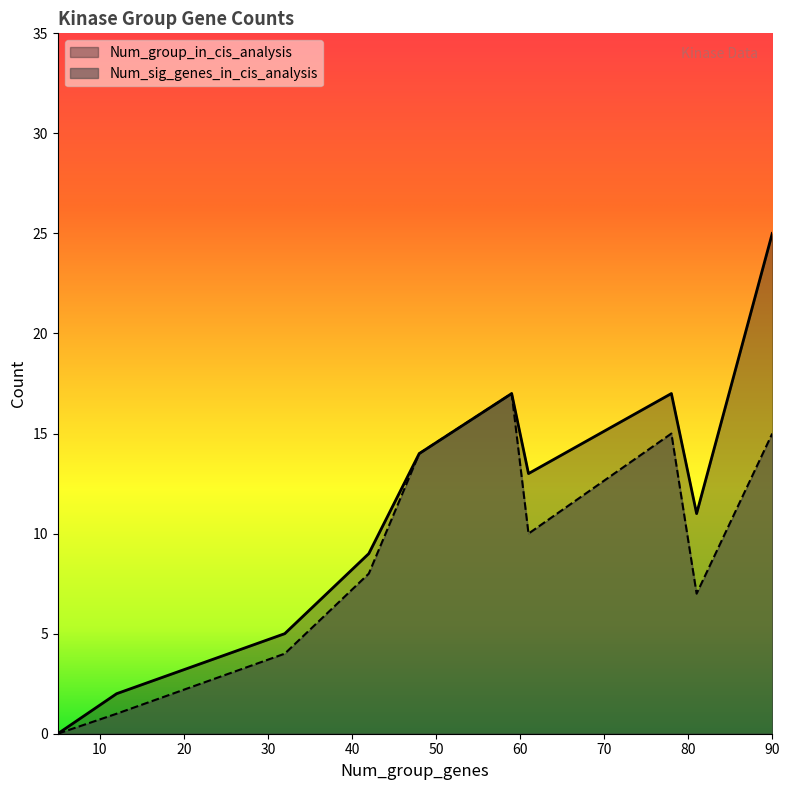

How many lines are shown in the chart?

2